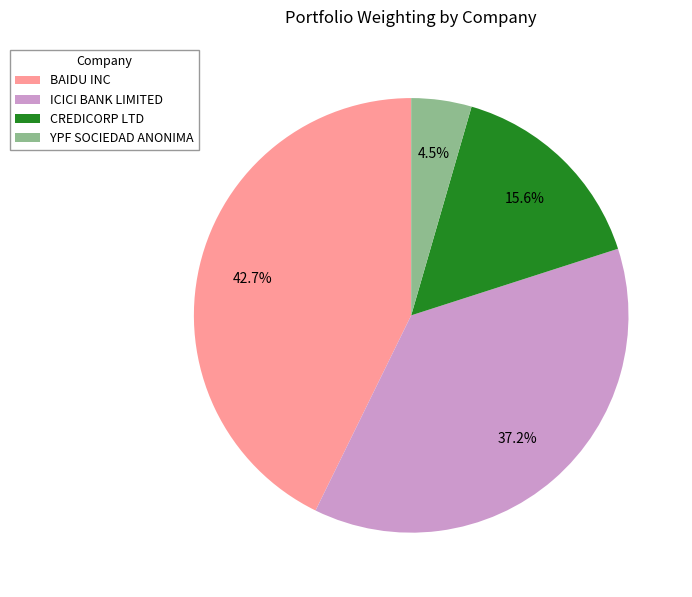

What percentage do BAIDU INC and CREDICORP LTD together represent?

58.3%